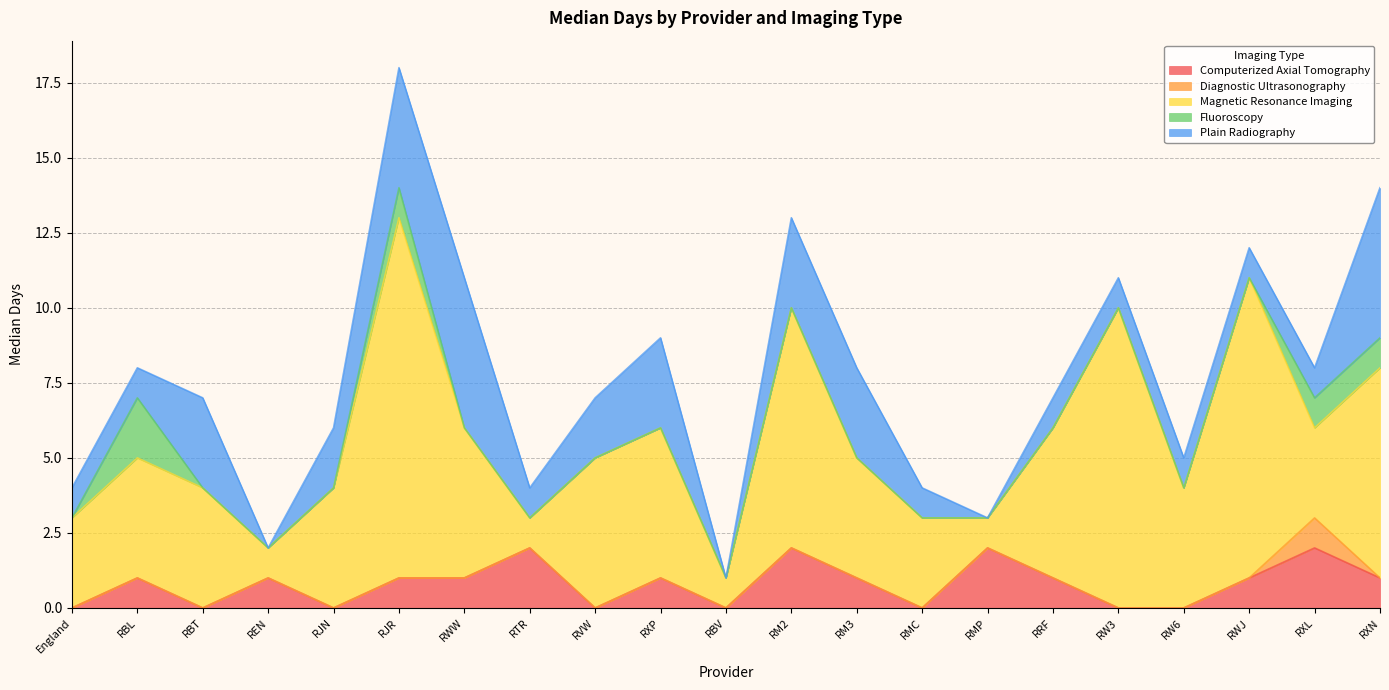

Where does the Computerized Axial Tomography series first go above 1?

RTR